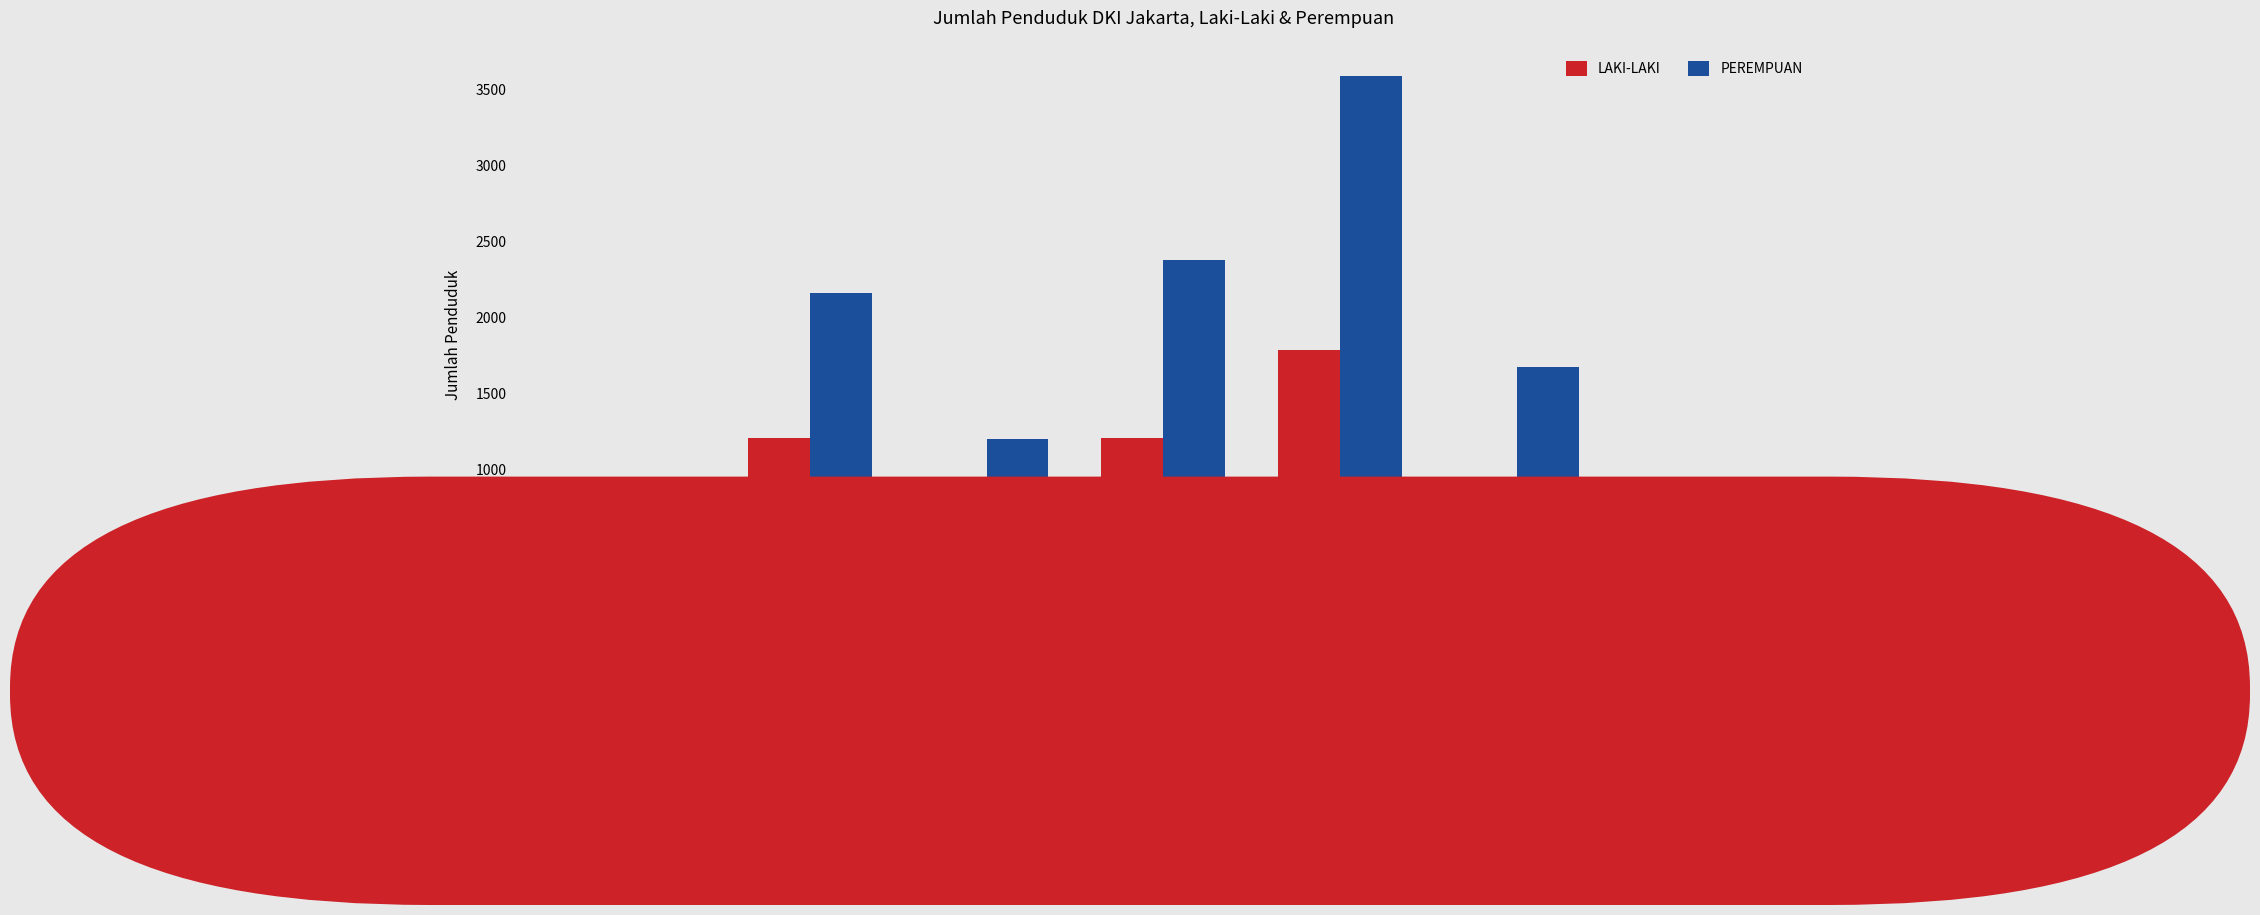

What is the difference between the PEREMPUAN values at KABUPATEN
ADMINISTRASI
KEPULAUAN SERIBU and KOTA
ADMINISTRASI
JAKARTA PUSAT?

1083